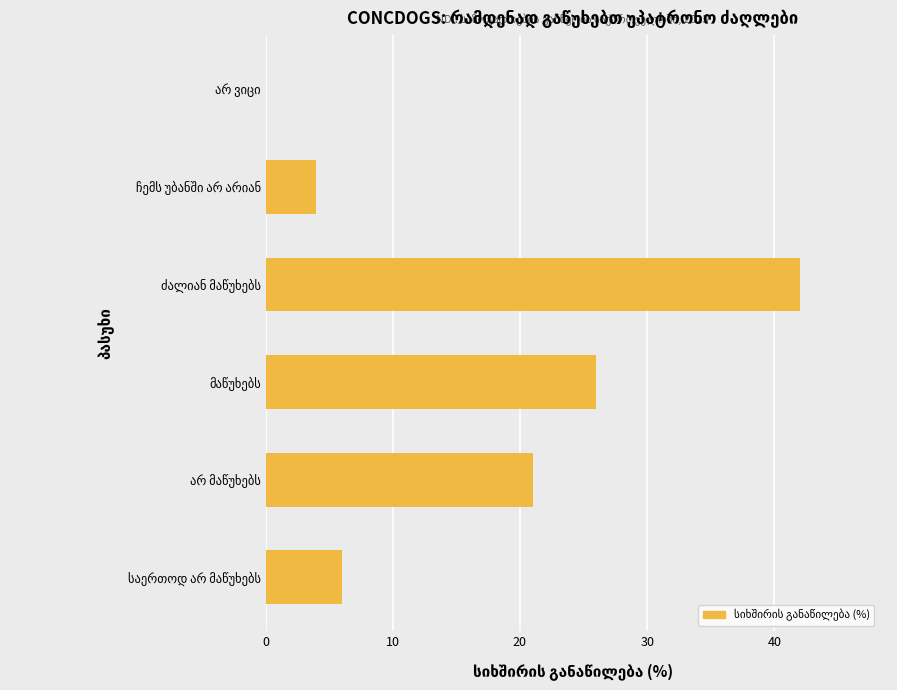

What is the sum of all values?

99